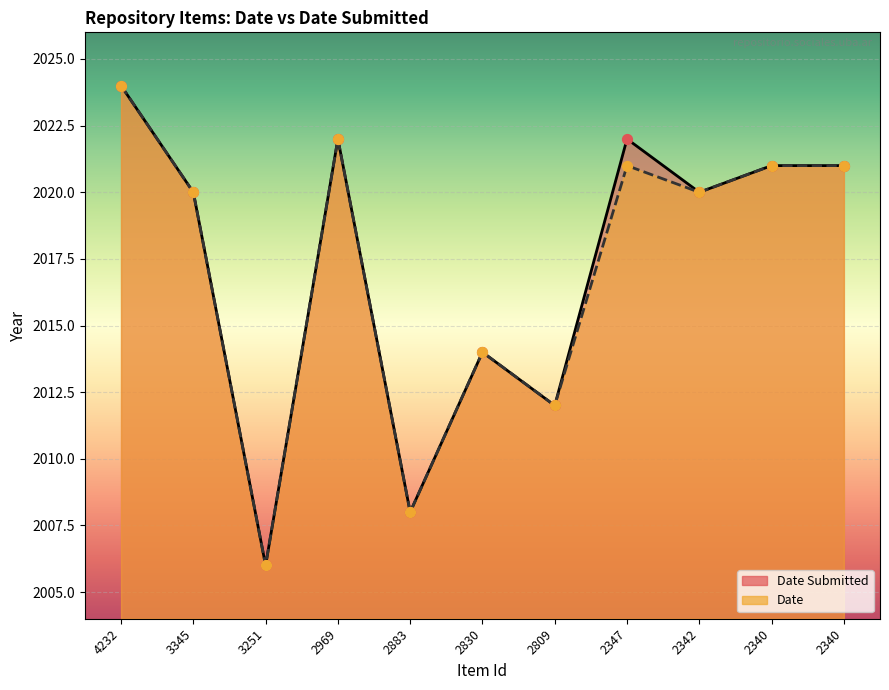

Which series has the widest spread of Y values?

Date Submitted